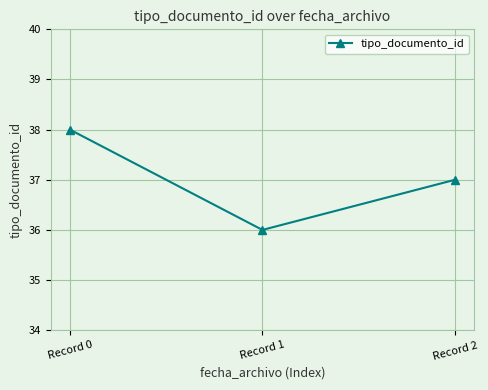

At which category does the chart reach its peak across all series?

Record 0